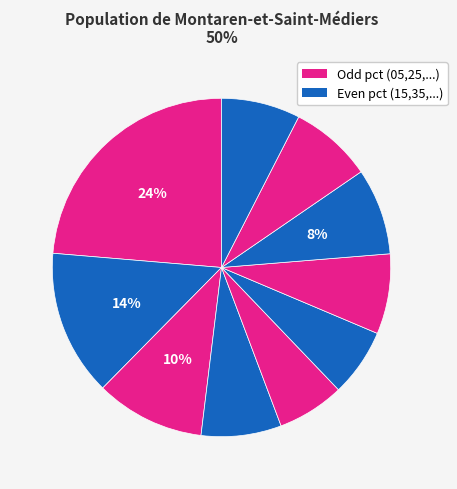

Count the number of slices in the pie.

10